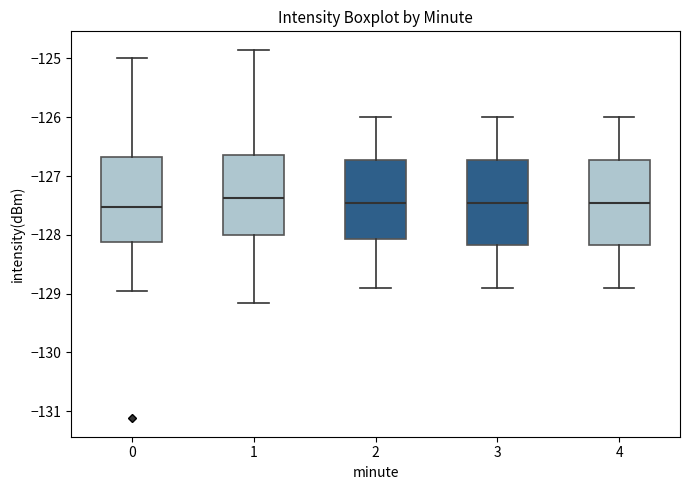

Reading left to right, transcribe this box plot: for each box, give where its median line is, the range the box spans, and where its two whiskers end, as read against the y-axis. The values are not printed on the chart, so give them approximately, as read against the axis.

0: median -127.5, box -128.1 to -126.7, whiskers -129.0 to -125.0
1: median -127.4, box -128.0 to -126.6, whiskers -129.2 to -124.9
2: median -127.4, box -128.1 to -126.7, whiskers -128.9 to -126.0
3: median -127.4, box -128.2 to -126.7, whiskers -128.9 to -126.0
4: median -127.4, box -128.2 to -126.7, whiskers -128.9 to -126.0